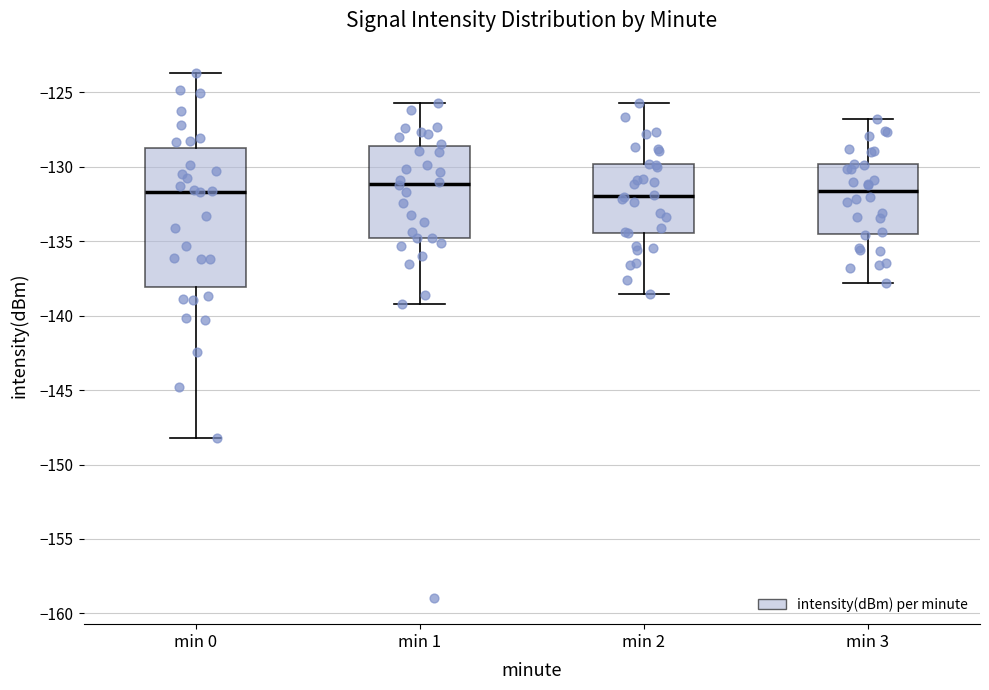

Reading left to right, read every box against the y-axis: the position of its median line, the range the box covers, and the ends of its whiskers. The values are not printed on the chart, so give them approximately, as read against the axis.

min 0: median -131.5, box -138.0 to -128.5, whiskers -148.0 to -123.5
min 1: median -131.0, box -135.0 to -128.5, whiskers -139.0 to -125.5
min 2: median -132.0, box -134.5 to -130.0, whiskers -138.5 to -125.5
min 3: median -131.5, box -134.5 to -130.0, whiskers -138.0 to -127.0